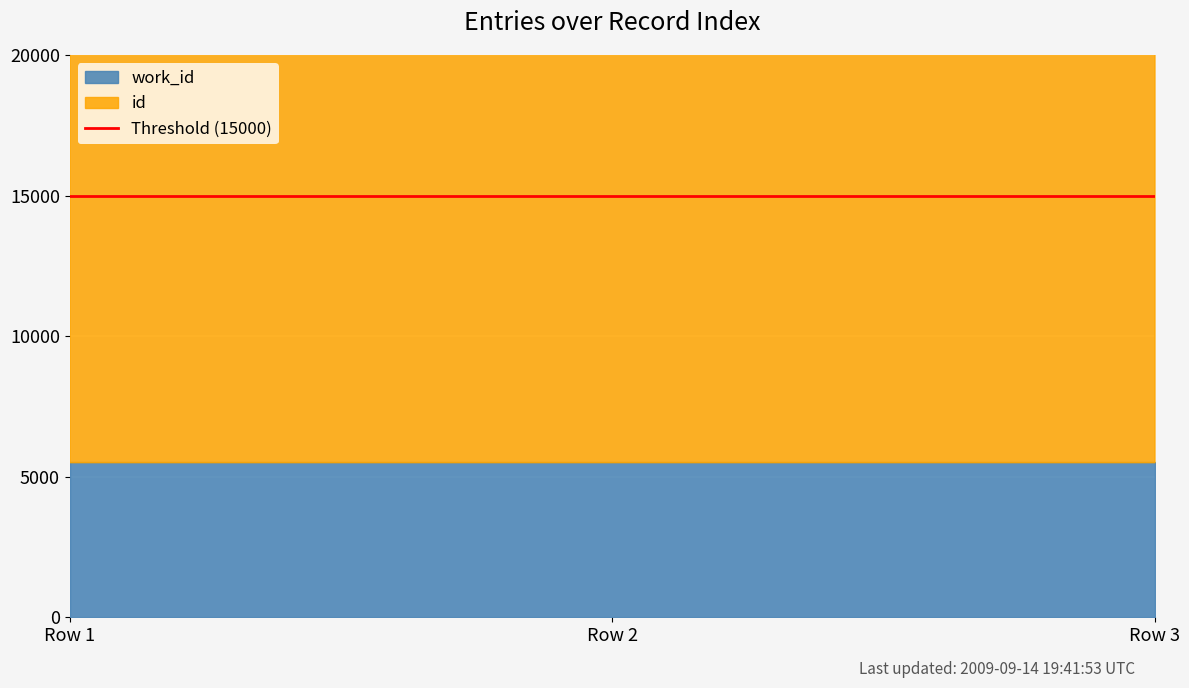

What is the value of the work_id point at the 3rd from the left?

5517